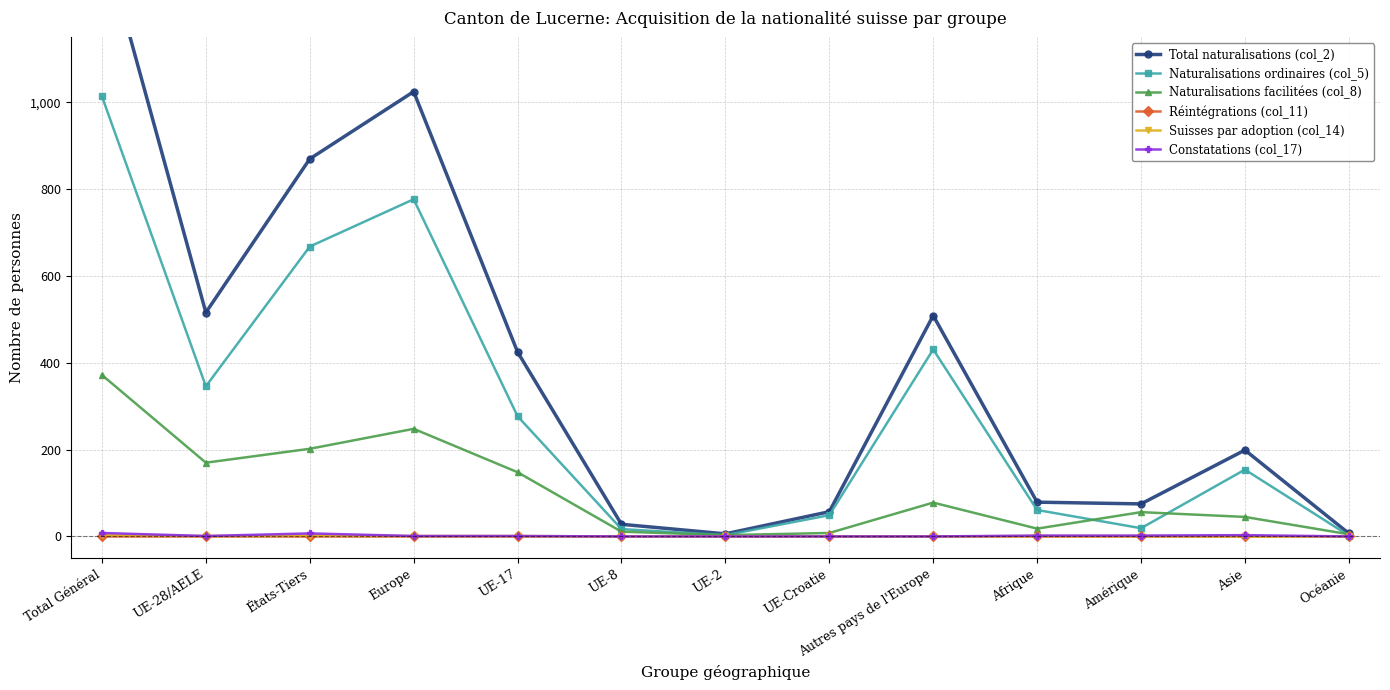

True or false: Constatations (col_17) and Suisses par adoption (col_14) intersect in this chart.

False